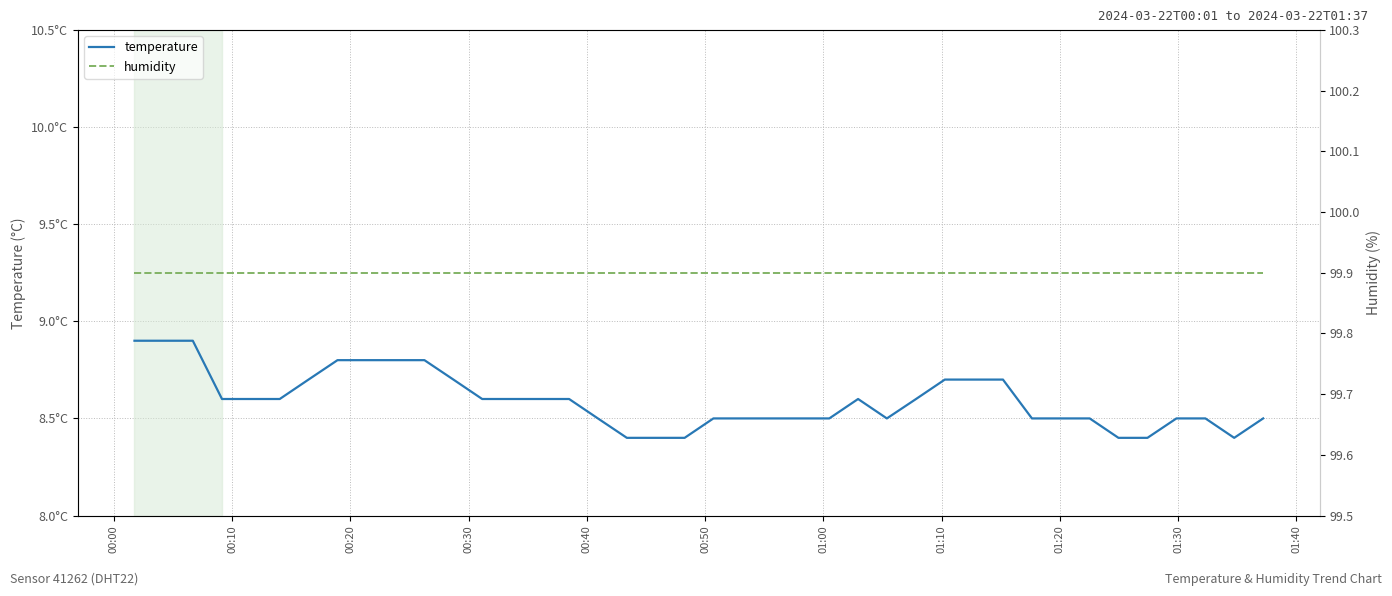

Which category has the lowest value in the humidity series?

00:00